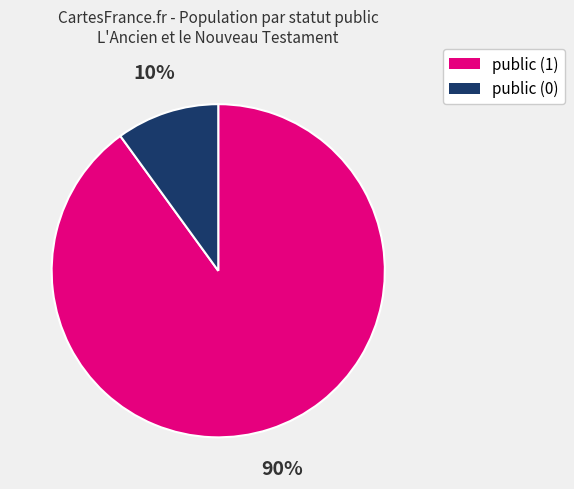

Combined, do public (1) and public (0) account for over 50%?

Yes